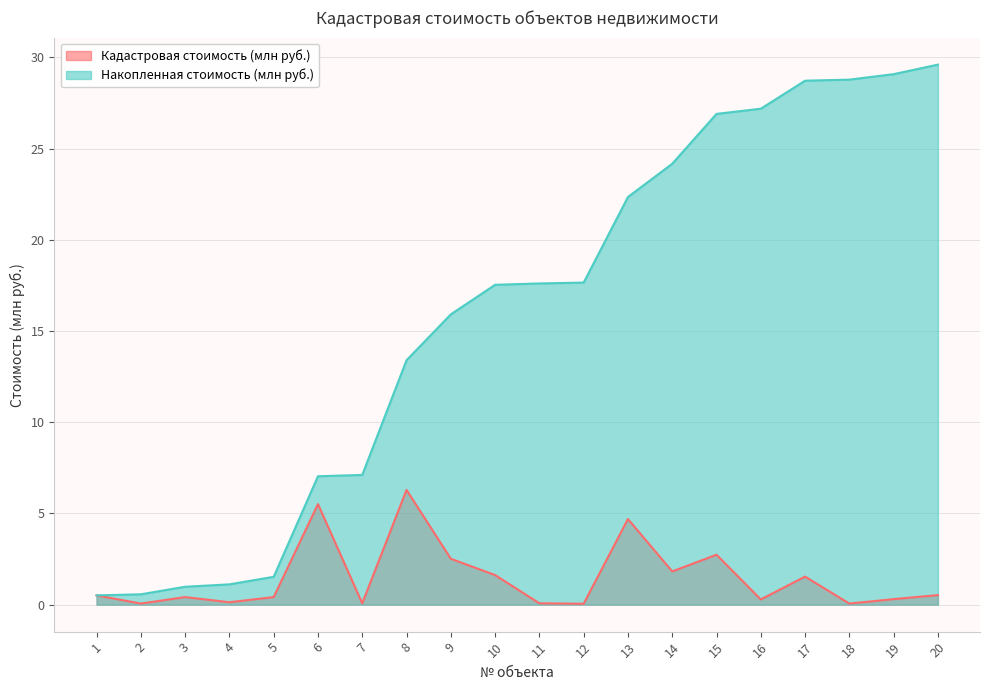

Does the chart display data point markers on the line(s)?

No